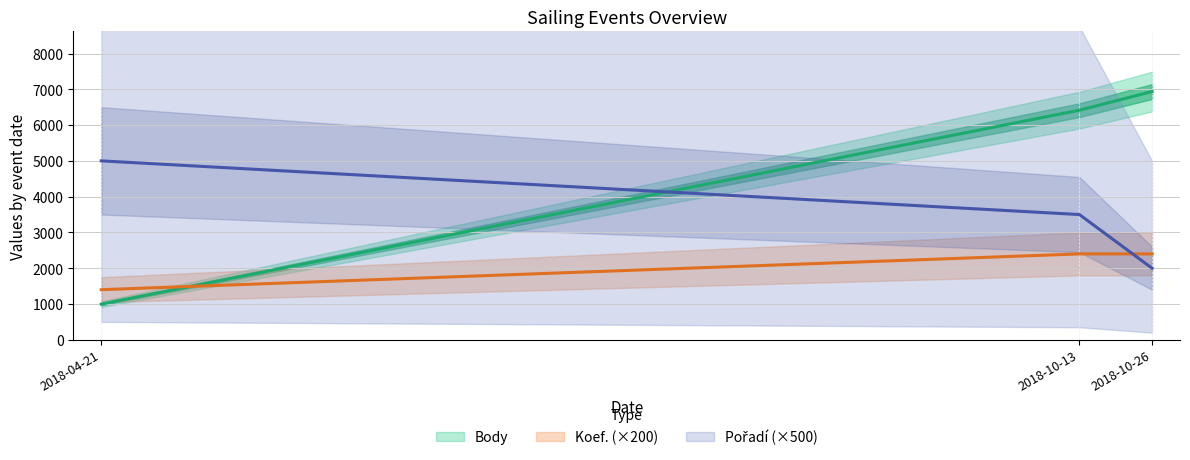

True or false: Koef. has a value of 12 at 2018-10-13.

True